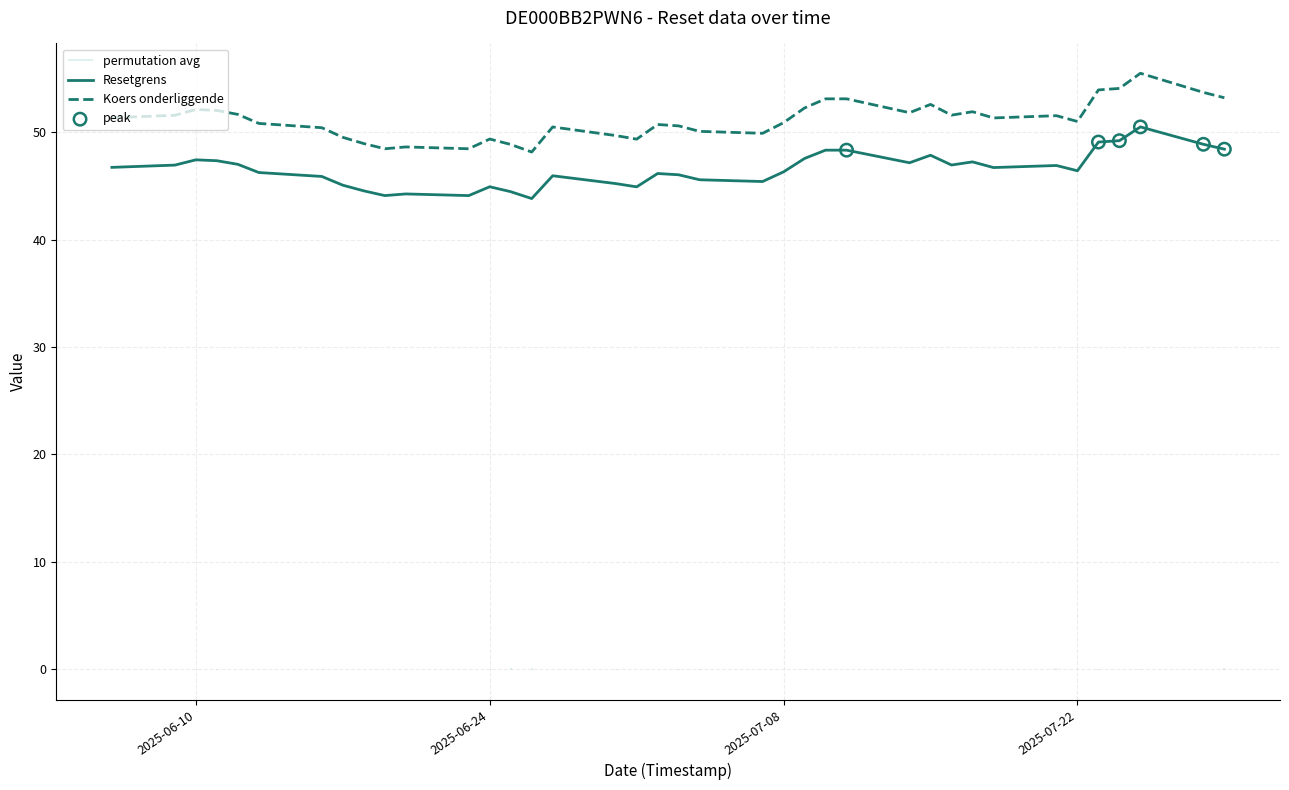

Which series has the largest Y range (max minus min)?

Koers onderliggende